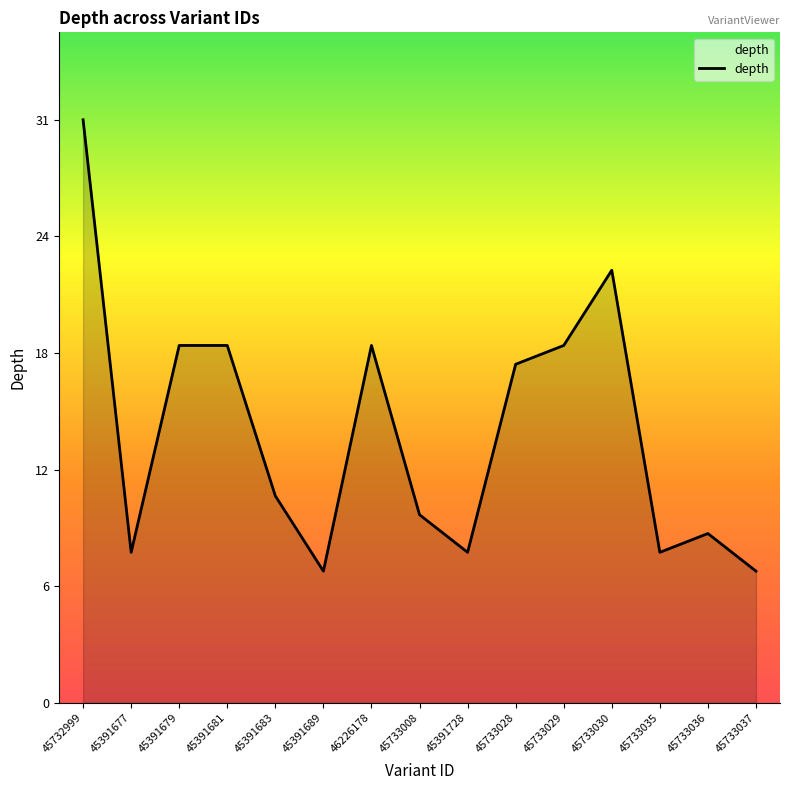

The value at 45391677 is 14. True or false?

False